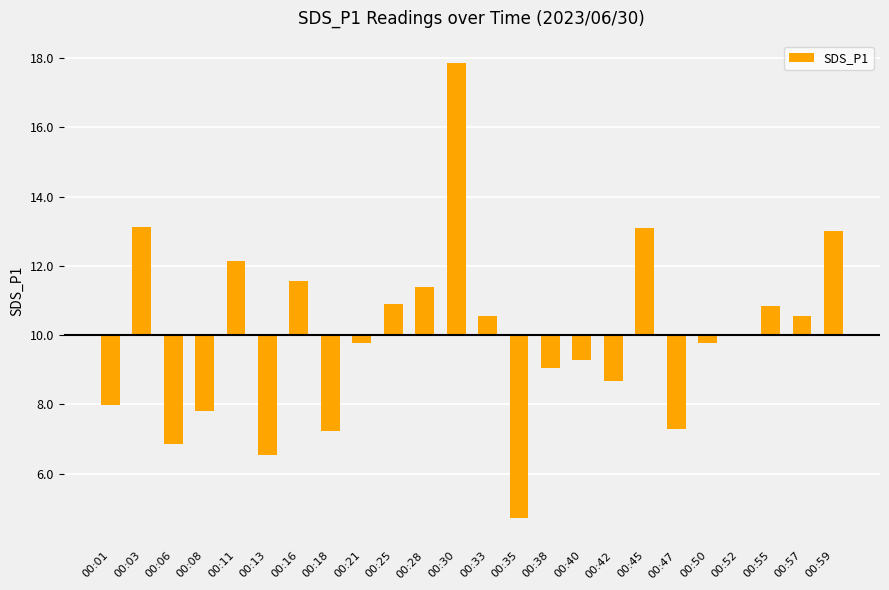

Are the bars horizontal?

No